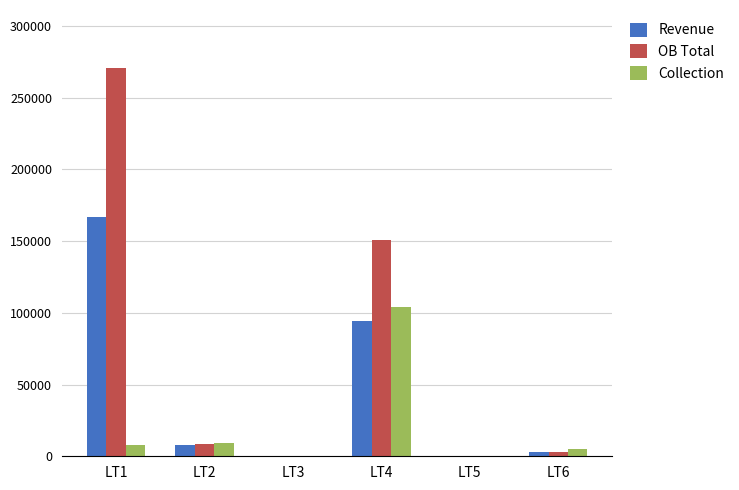

What is the greatest value displayed?

270507.5